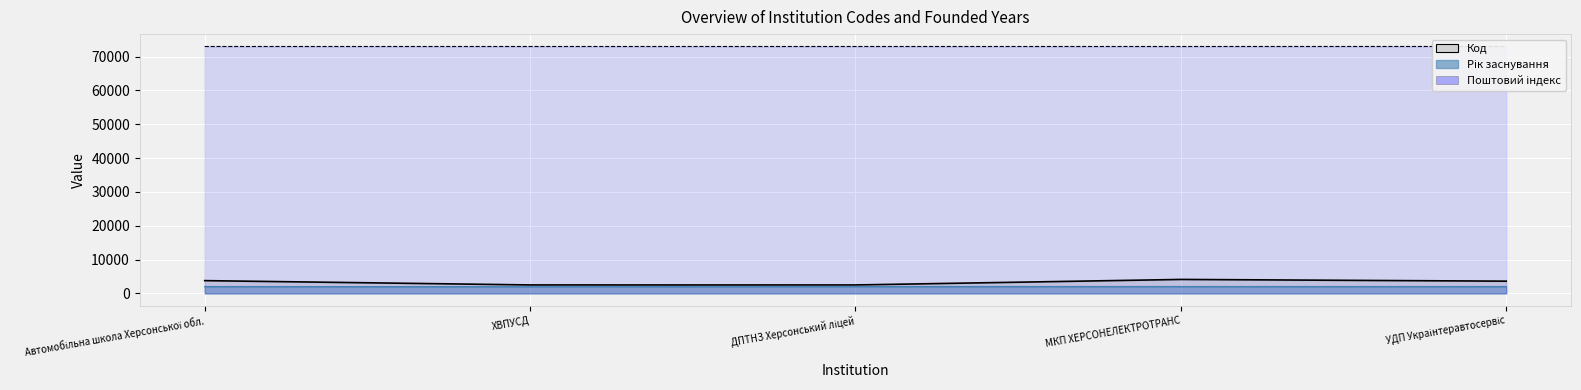

Rank the series at Автомобільна школа Херсонської обл. from lowest to highest value.

Рік заснування, Код, Поштовий індекс